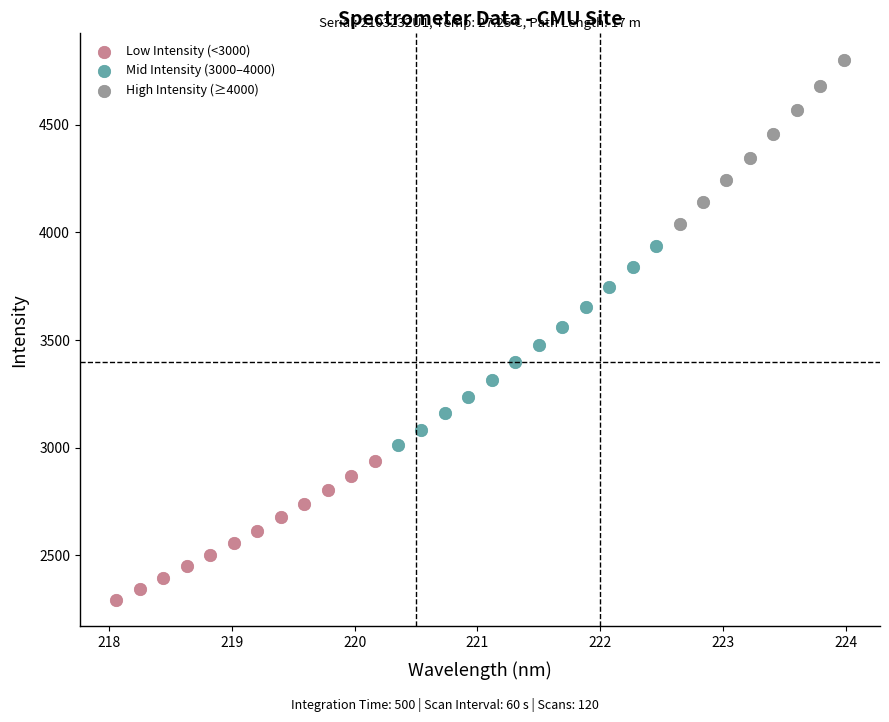

What are all the series names shown in the legend?

Low Intensity (<3000), Mid Intensity (3000–4000), High Intensity (≥4000)